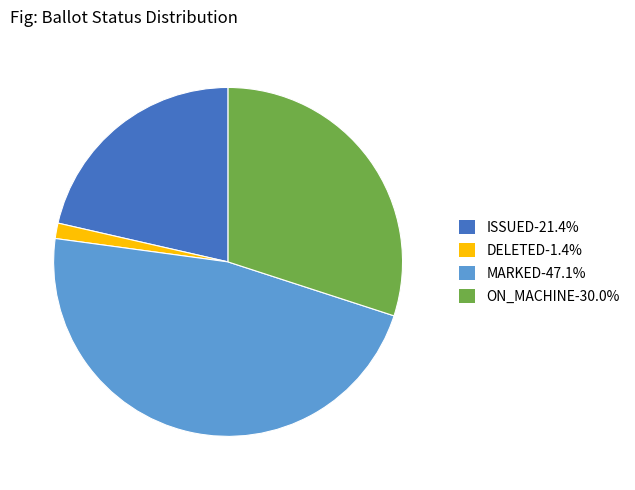

Combined, do ISSUED-21.4% and MARKED-47.1% account for over 50%?

Yes